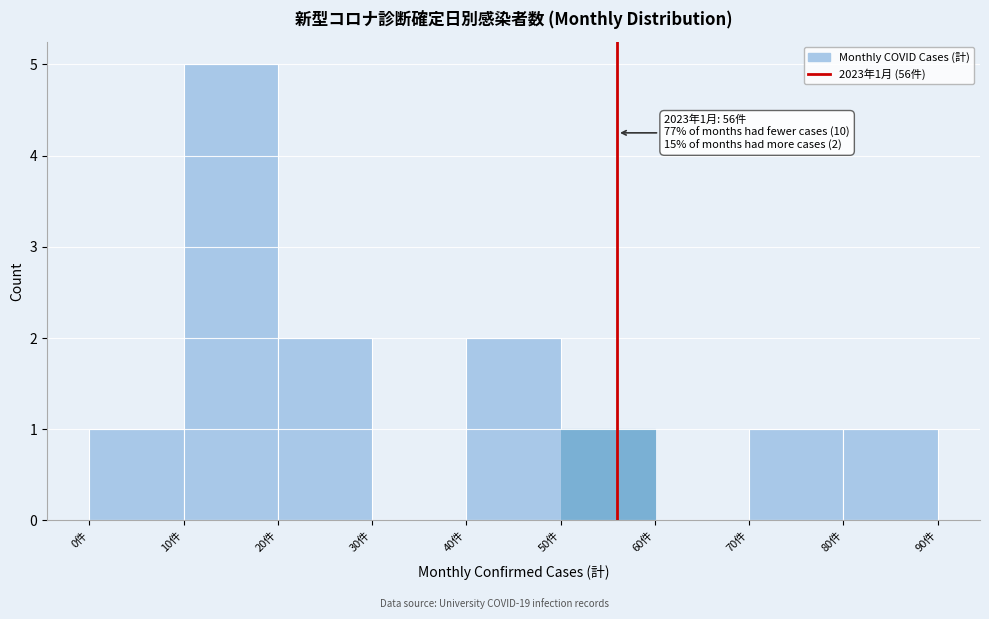

Over which range of the x-axis is the bar tallest?

10 to 20